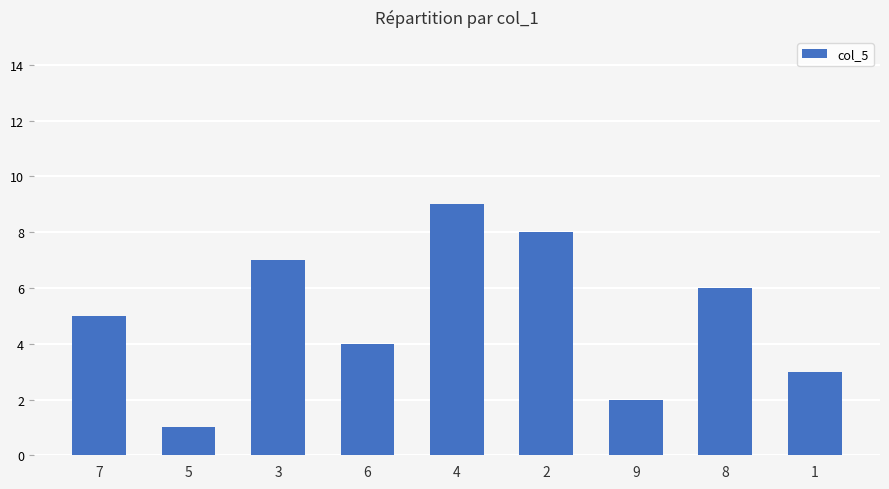

At which label is the value closest to 5?

7